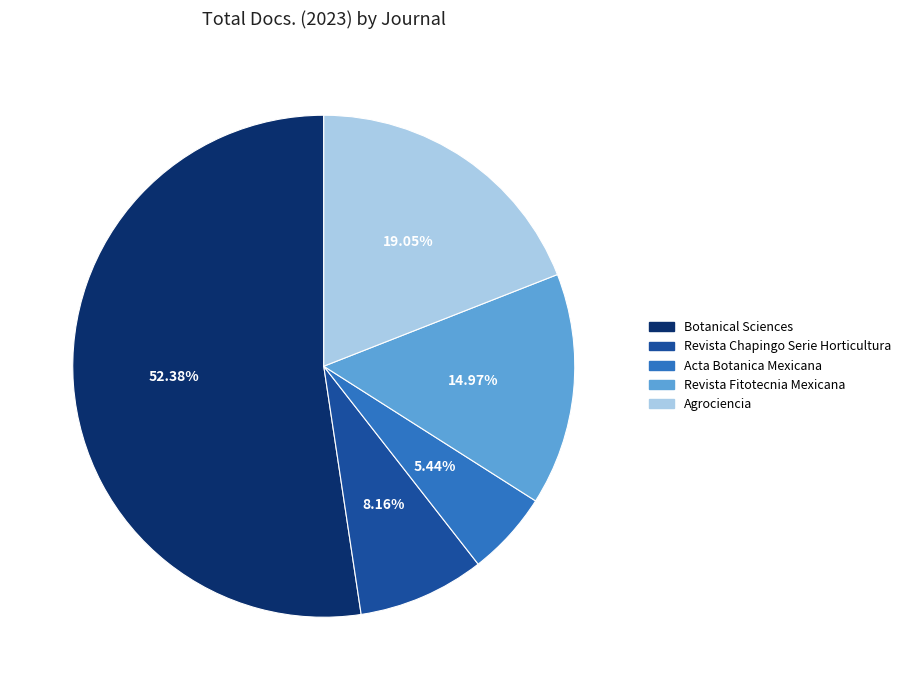

Between Agrociencia and Botanical Sciences, which is larger?

Botanical Sciences